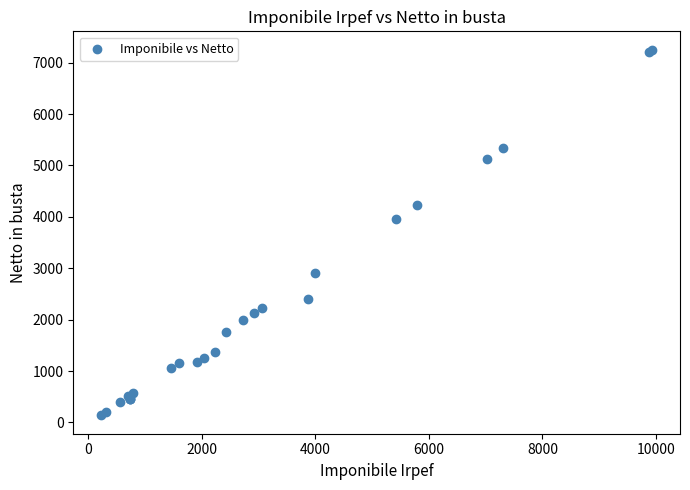

What Y value in the scatter plot is closest to 3695?

3952.2